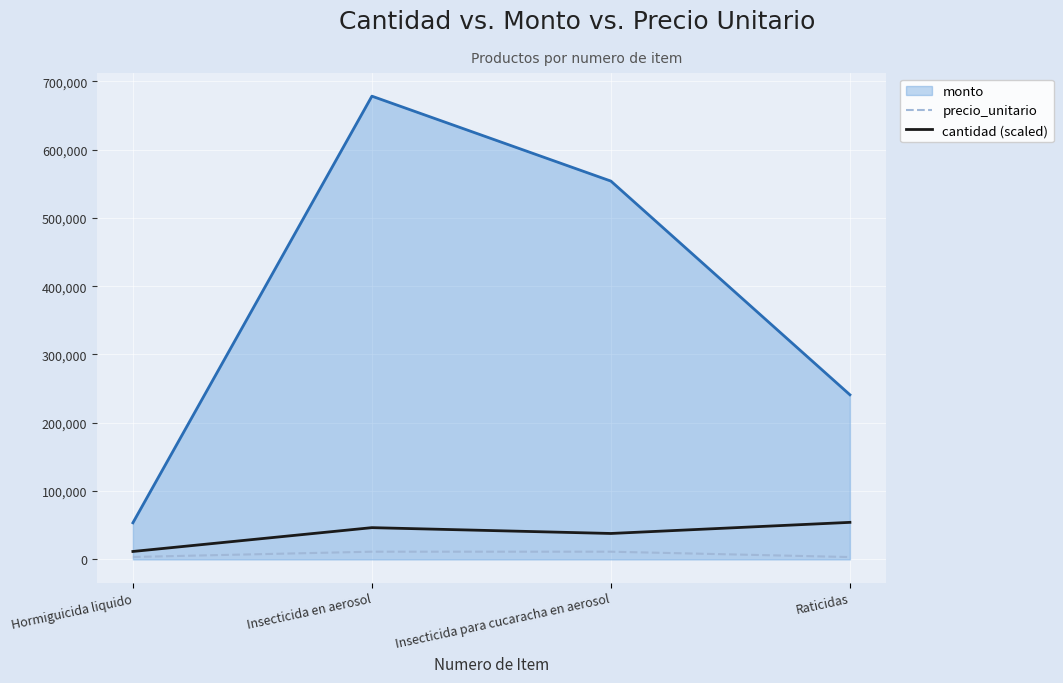

Which series has the largest range (max minus min)?

monto